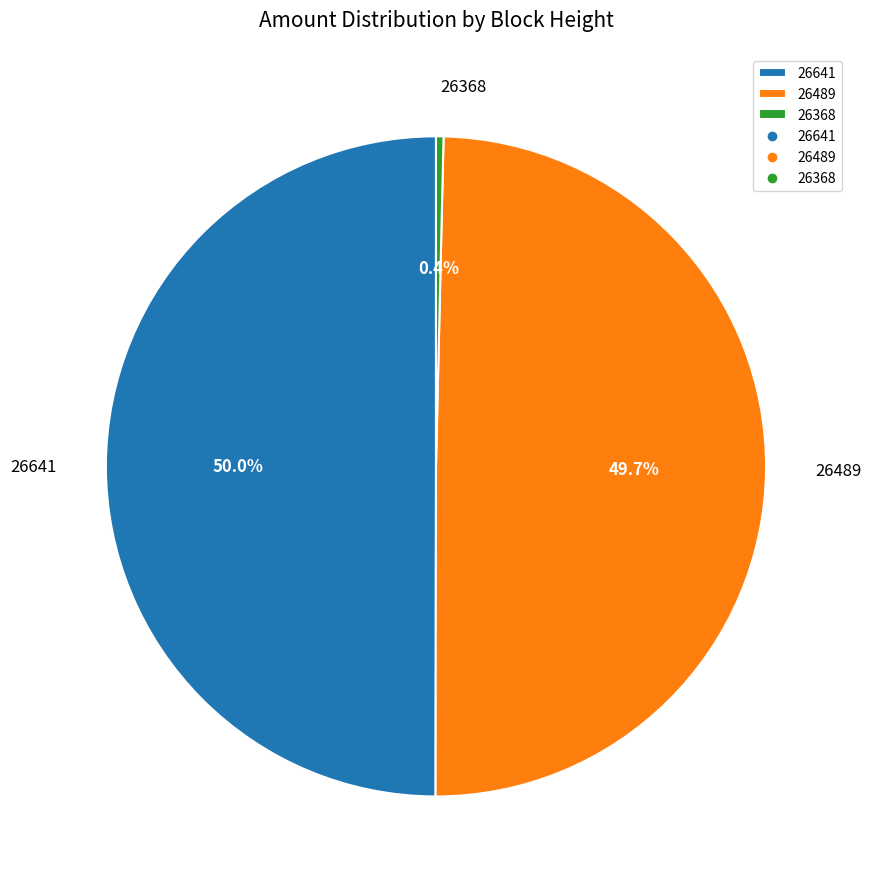

Does 26368 represent more than half of the total?

No